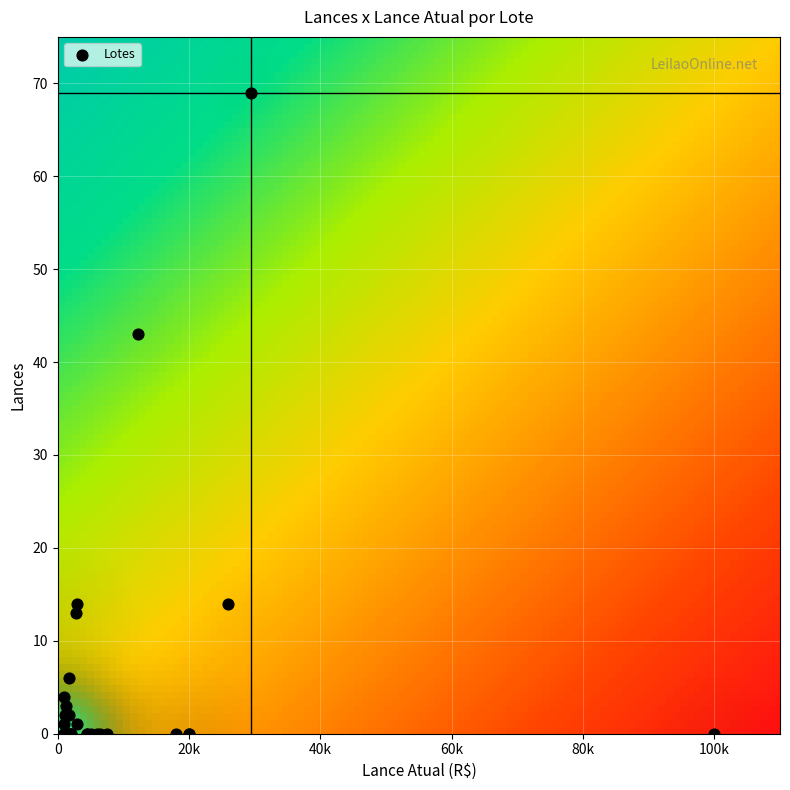

What Y value in the scatter plot is closest to 34?

43